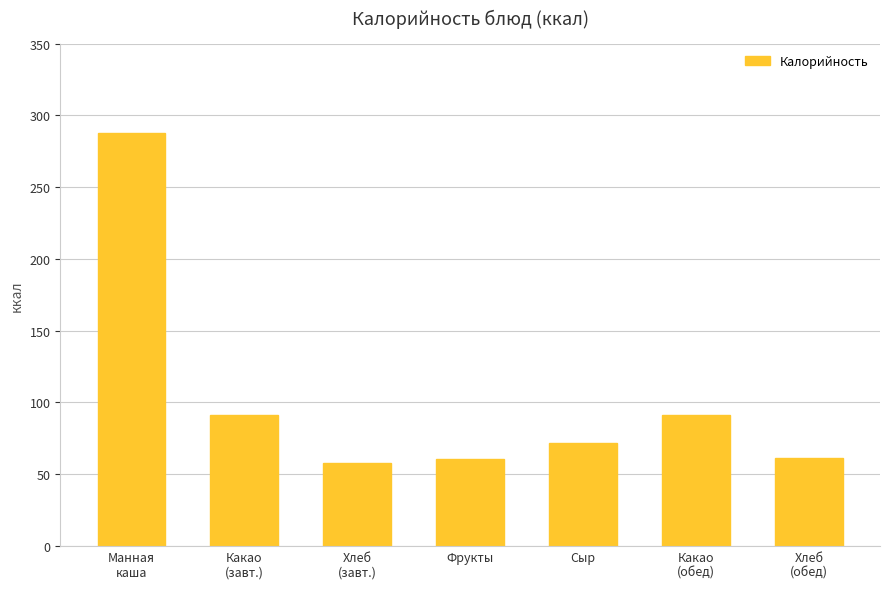

What is the label of the 4th bar from the left?

Фрукты